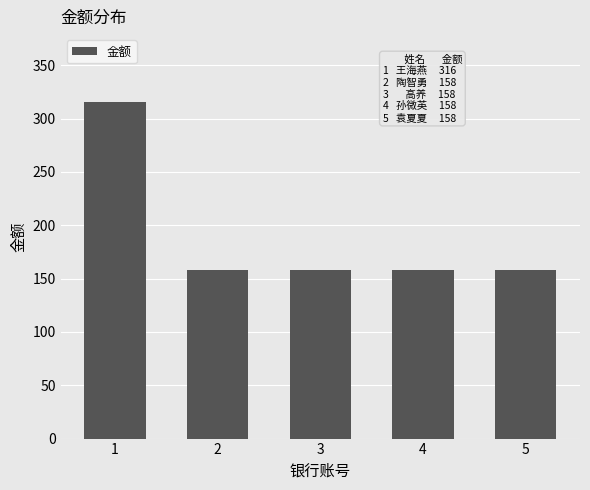

Does the chart contain any negative values?

No